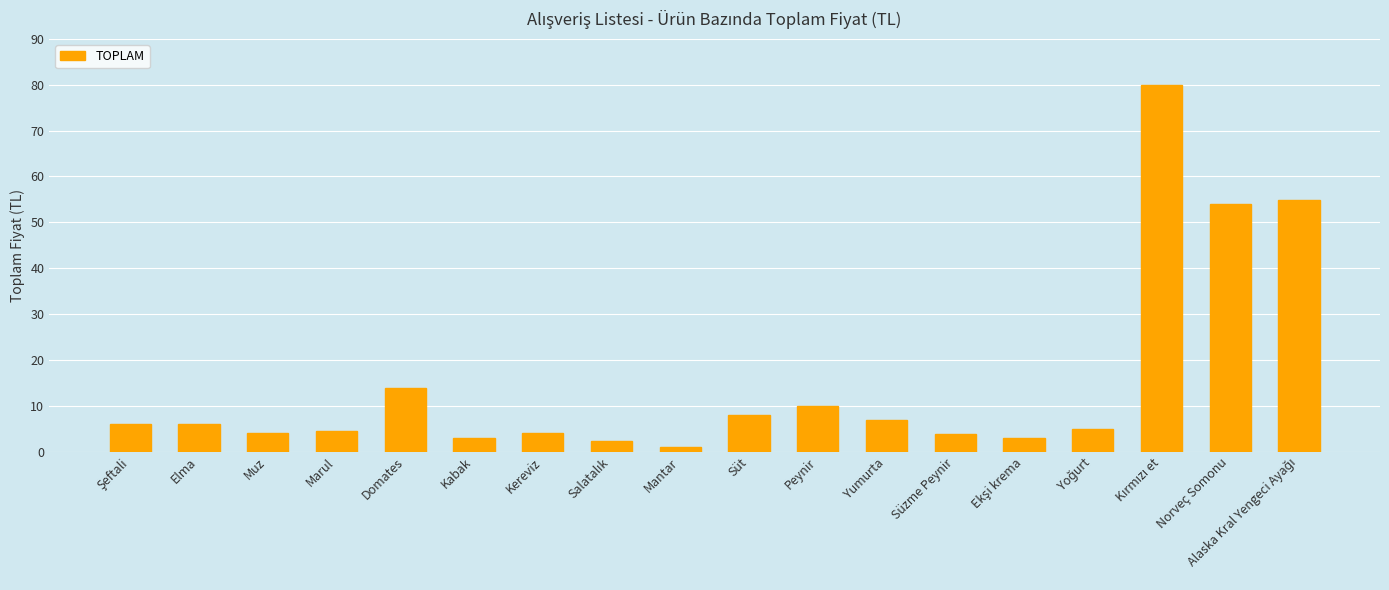

Is it true that the value at Domates is 18.9?

False